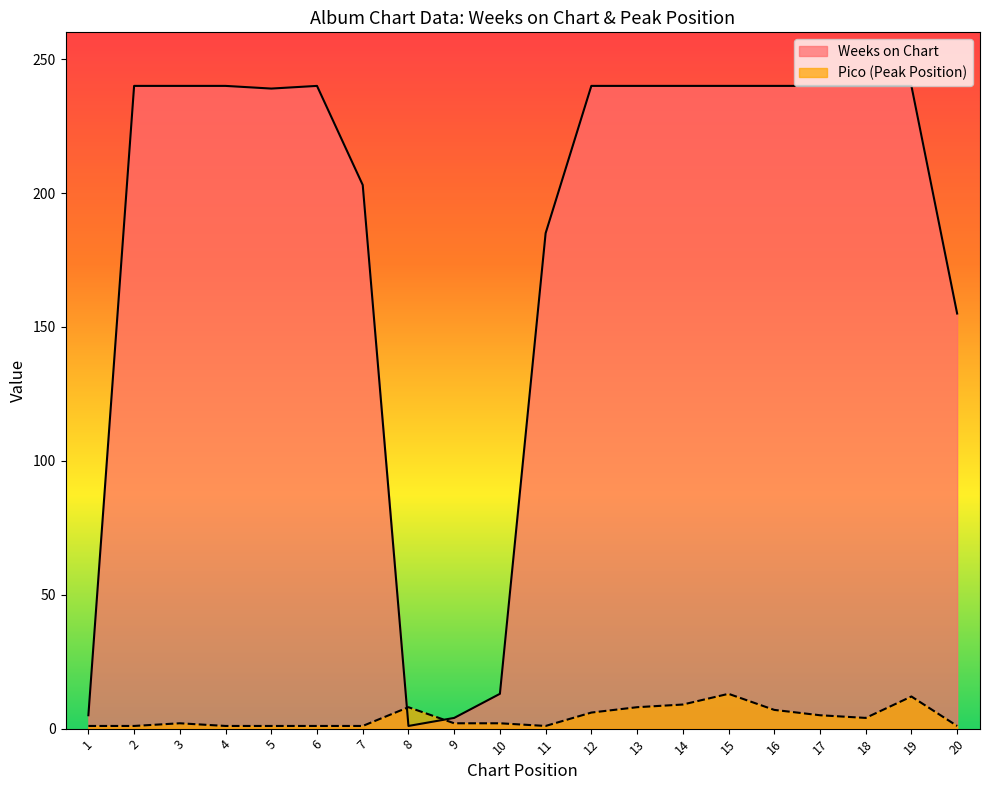

True or false: Weeks on Chart has a value of 393 at 4.

False